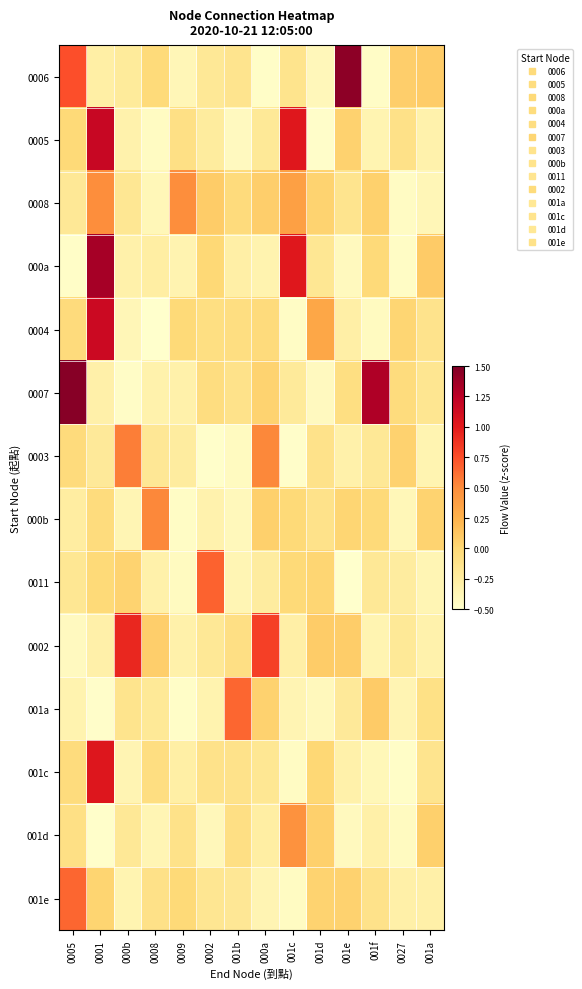

Reading right to left, list all the values displayed in this chart.

0006: 001a=0.1	0027=0.1	001f=-0.5	001e=1.4	001d=-0.4	001c=-0.1	000a=-0.5	001b=-0.1	0002=-0.2	0009=-0.4	0008=-0.0	000b=-0.2	0001=-0.3	0005=0.7
0005: 001a=-0.3	0027=-0.1	001f=-0.3	001e=0.0	001d=-0.5	001c=1.0	000a=-0.2	001b=-0.4	0002=-0.2	0009=-0.1	0008=-0.4	000b=-0.3	0001=1.2	0005=-0.0
0008: 001a=-0.4	0027=-0.4	001f=0.1	001e=-0.1	001d=0.0	001c=0.4	000a=0.1	001b=-0.0	0002=0.1	0009=0.5	0008=-0.4	000b=-0.2	0001=0.5	0005=-0.2
000a: 001a=0.1	0027=-0.5	001f=-0.0	001e=-0.4	001d=-0.2	001c=1.0	000a=-0.3	001b=-0.3	0002=-0.0	0009=-0.3	0008=-0.3	000b=-0.3	0001=1.3	0005=-0.5
0004: 001a=-0.1	0027=0.0	001f=-0.4	001e=-0.3	001d=0.3	001c=-0.5	000a=-0.0	001b=-0.1	0002=-0.1	0009=-0.0	0008=-0.5	000b=-0.4	0001=1.1	0005=-0.0
0007: 001a=-0.2	0027=-0.0	001f=1.3	001e=-0.1	001d=-0.4	001c=-0.2	000a=0.0	001b=-0.1	0002=-0.1	0009=-0.3	0008=-0.3	000b=-0.5	0001=-0.3	0005=1.5
0003: 001a=-0.4	0027=0.0	001f=-0.2	001e=-0.3	001d=-0.1	001c=-0.5	000a=0.5	001b=-0.4	0002=-0.5	0009=-0.2	0008=-0.2	000b=0.6	0001=-0.2	0005=-0.0
000b: 001a=0.0	0027=-0.4	001f=-0.0	001e=0.0	001d=-0.1	001c=-0.0	000a=0.1	001b=-0.4	0002=-0.3	0009=-0.5	0008=0.5	000b=-0.4	0001=-0.0	0005=-0.3
0011: 001a=-0.4	0027=-0.2	001f=-0.2	001e=-0.5	001d=0.0	001c=-0.0	000a=-0.2	001b=-0.4	0002=0.7	0009=-0.4	0008=-0.3	000b=0.0	0001=-0.0	0005=-0.2
0002: 001a=-0.3	0027=-0.2	001f=-0.3	001e=0.1	001d=0.1	001c=-0.3	000a=0.8	001b=-0.1	0002=-0.2	0009=-0.3	0008=0.1	000b=0.9	0001=-0.3	0005=-0.4
001a: 001a=-0.1	0027=-0.4	001f=0.1	001e=-0.2	001d=-0.4	001c=-0.4	000a=0.0	001b=0.6	0002=-0.3	0009=-0.5	0008=-0.2	000b=-0.1	0001=-0.5	0005=-0.3
001c: 001a=-0.1	0027=-0.5	001f=-0.4	001e=-0.3	001d=0.0	001c=-0.4	000a=-0.2	001b=-0.1	0002=-0.1	0009=-0.3	0008=-0.1	000b=-0.4	0001=1.0	0005=-0.0
001d: 001a=0.1	0027=-0.4	001f=-0.3	001e=-0.4	001d=0.1	001c=0.5	000a=-0.3	001b=-0.1	0002=-0.4	0009=-0.1	0008=-0.4	000b=-0.2	0001=-0.5	0005=-0.1
001e: 001a=-0.3	0027=-0.3	001f=-0.1	001e=0.0	001d=0.0	001c=-0.4	000a=-0.4	001b=-0.2	0002=-0.2	0009=-0.0	0008=-0.1	000b=-0.3	0001=0.0	0005=0.7